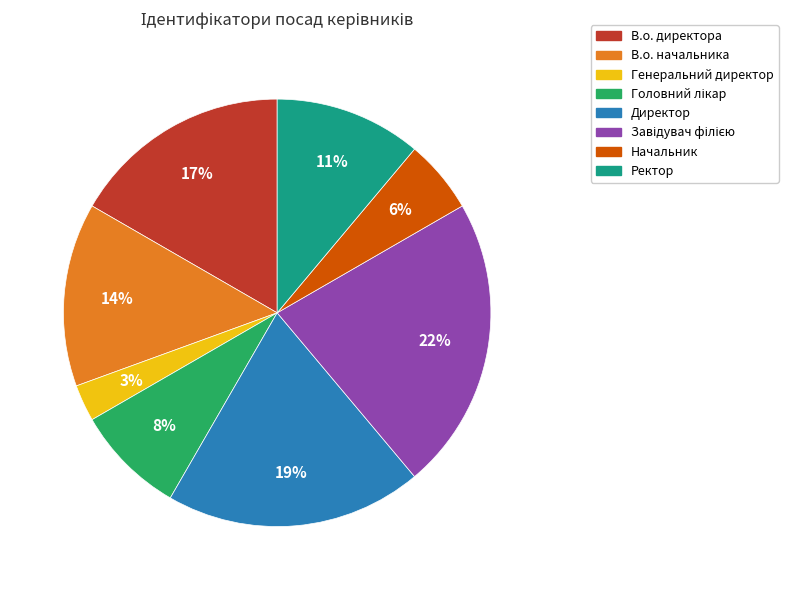

Which has a higher value, Директор or В.о. директора?

Директор